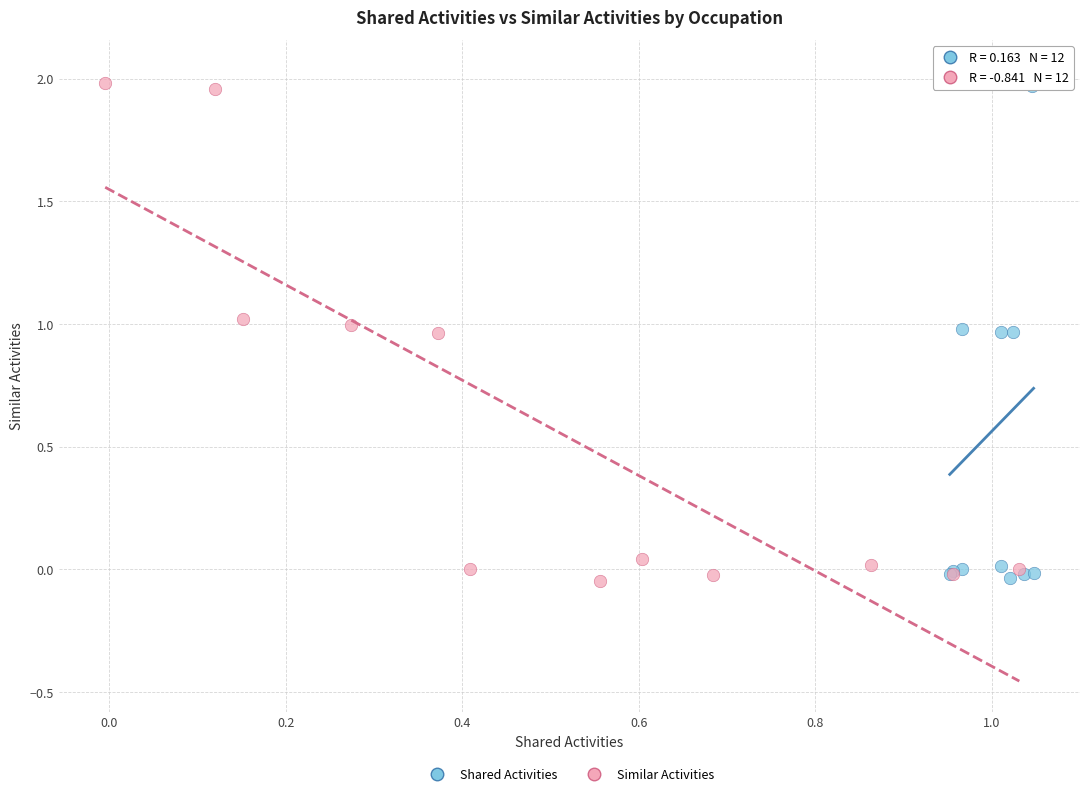

Which series has the largest Y range (max minus min)?

Shared Activities